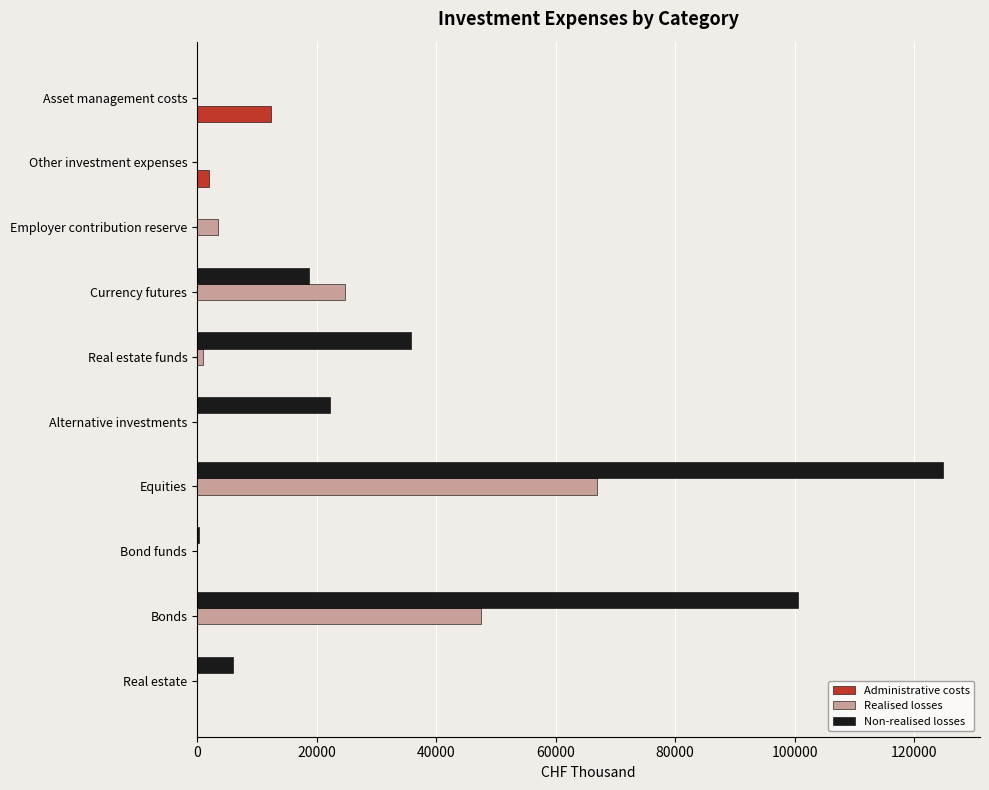

At which category is the sum across all series the highest?

Equities